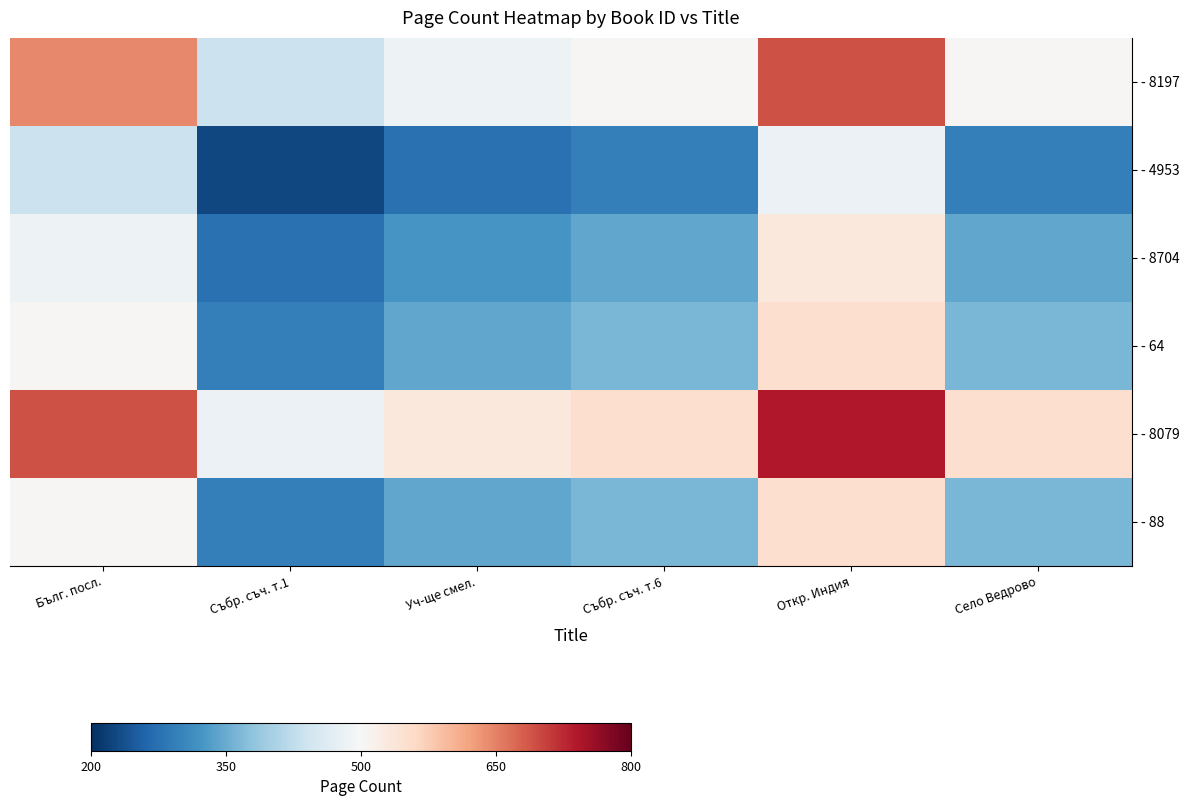

At which category is the sum across all series the highest?

Откр. Индия